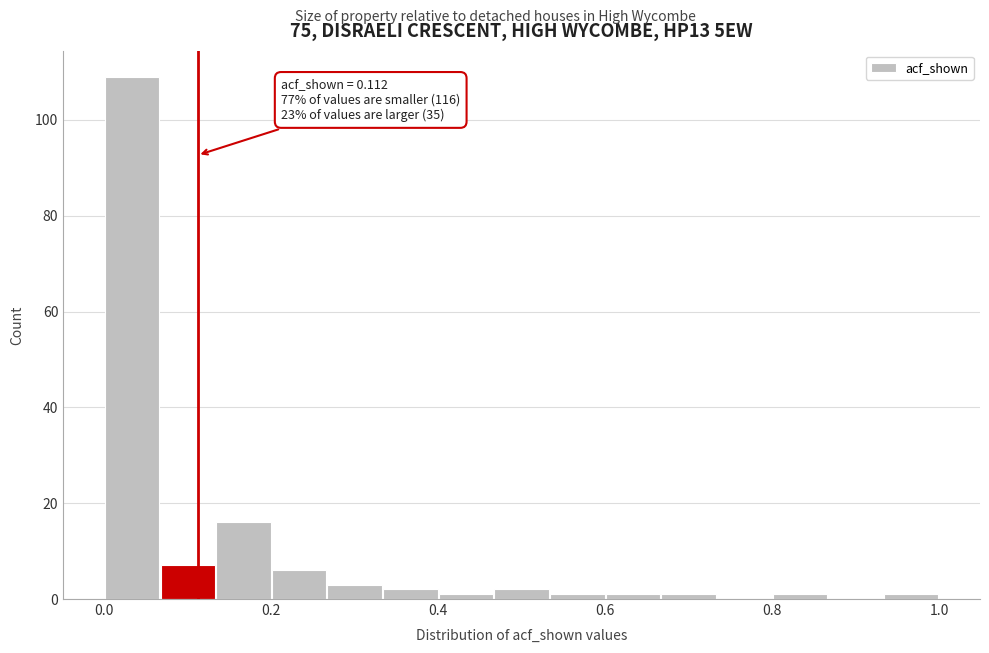

Read against the x-axis, roughly where is the centre of the tallest bar?

0.04